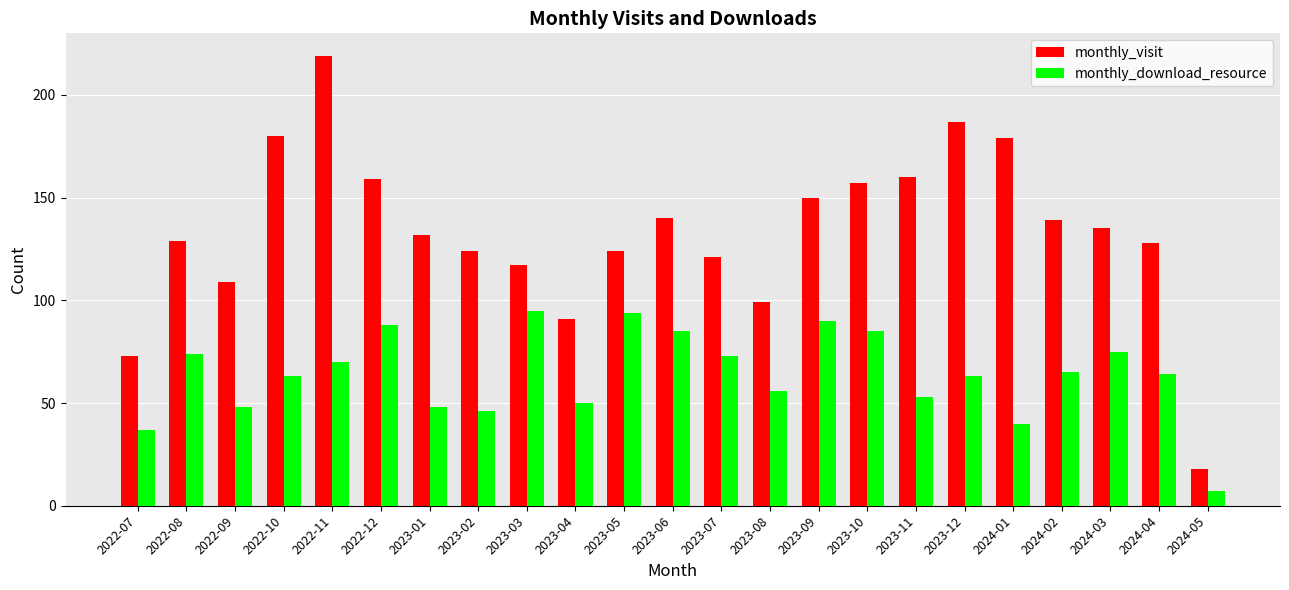

What is the difference between the highest and lowest values at 2024-03?

60